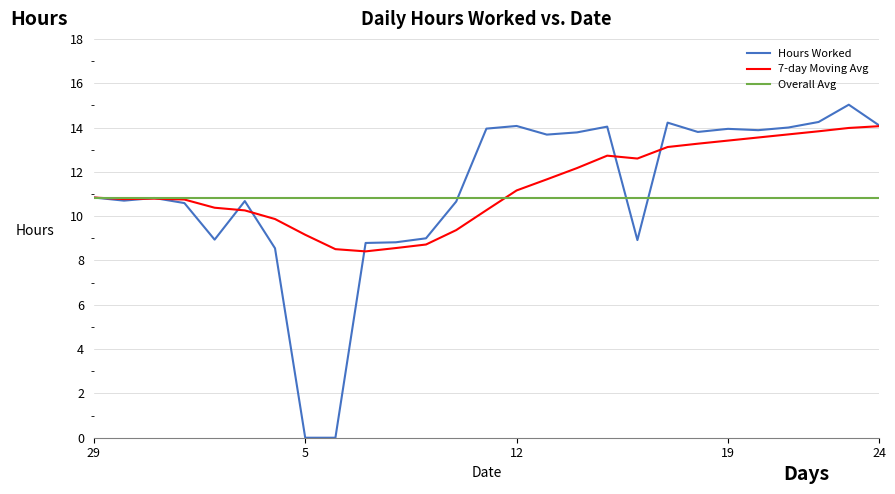

What is the maximum value shown in the chart?

15.0